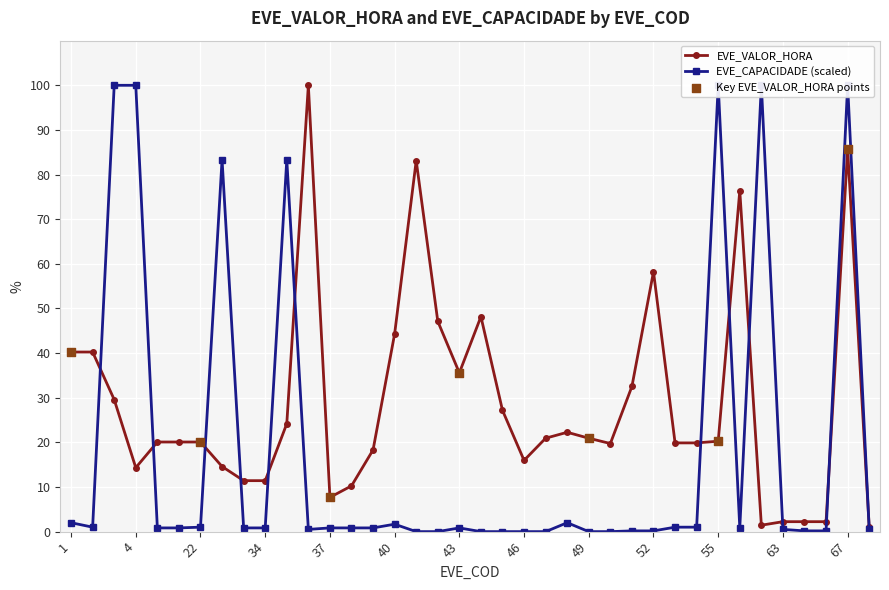

Between 20 and 46, which is larger?

20